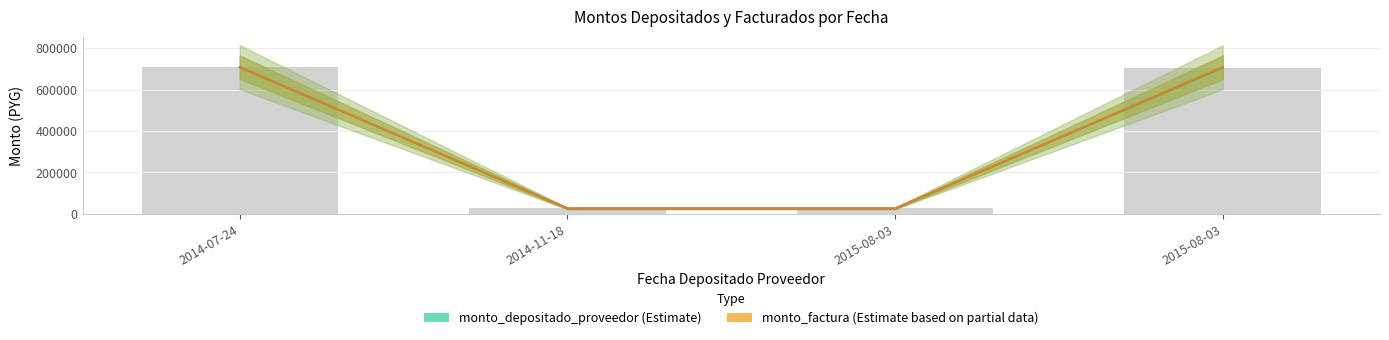

Reading left to right, transcribe all the data shown in this chart.

monto_depositado_proveedor: 707600	26000	25907	705975
monto_factura: 707600	26000	26000	708500